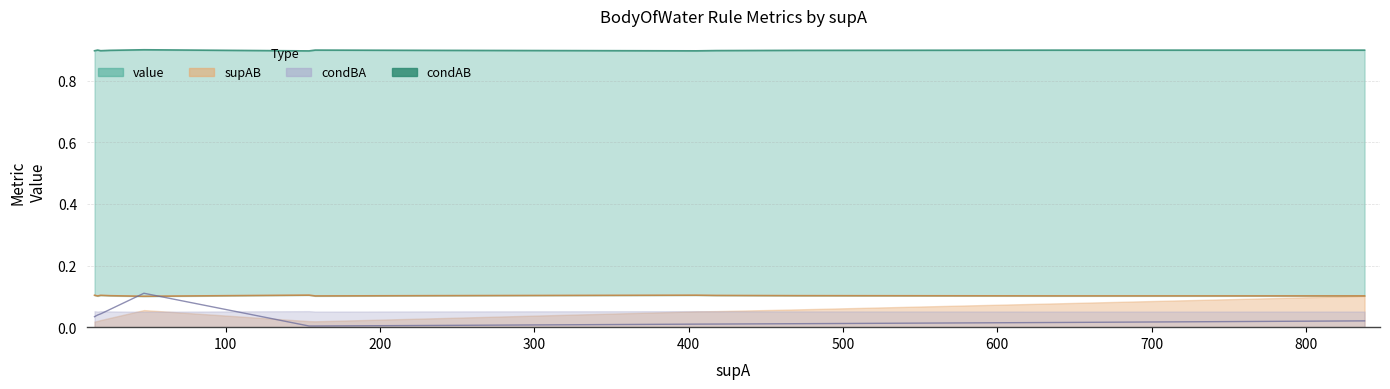

At how many categories does at least one series exceed 0?

14